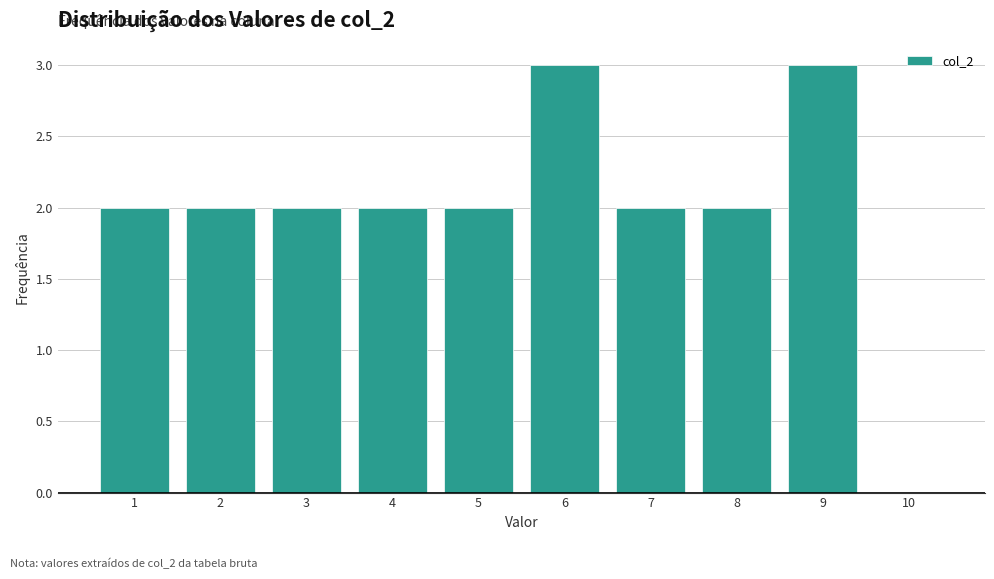

How tall is the bar that spans 6.5 to 7.5 on the x-axis? The values are not printed on the chart, so give them approximately, as read against the axis.

2